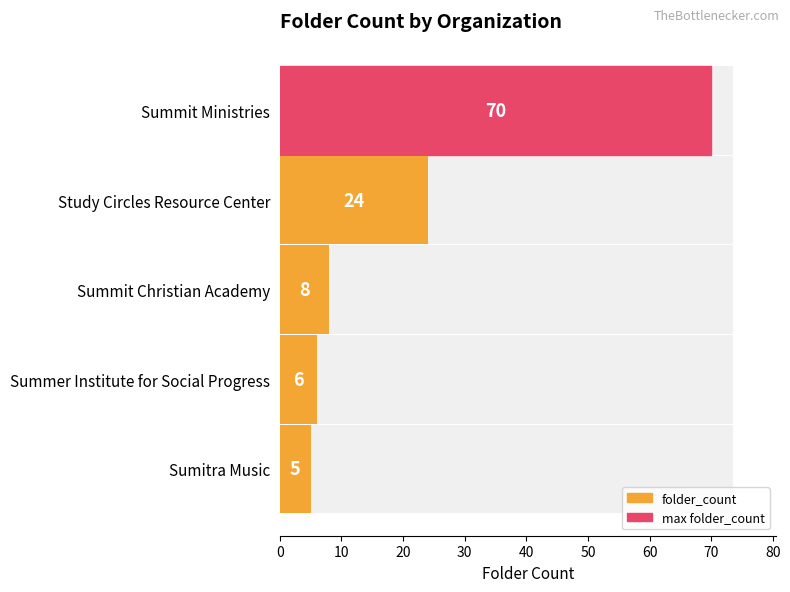

What is the sum of the values at Sumitra Music and Summer Institute for Social Progress?

11